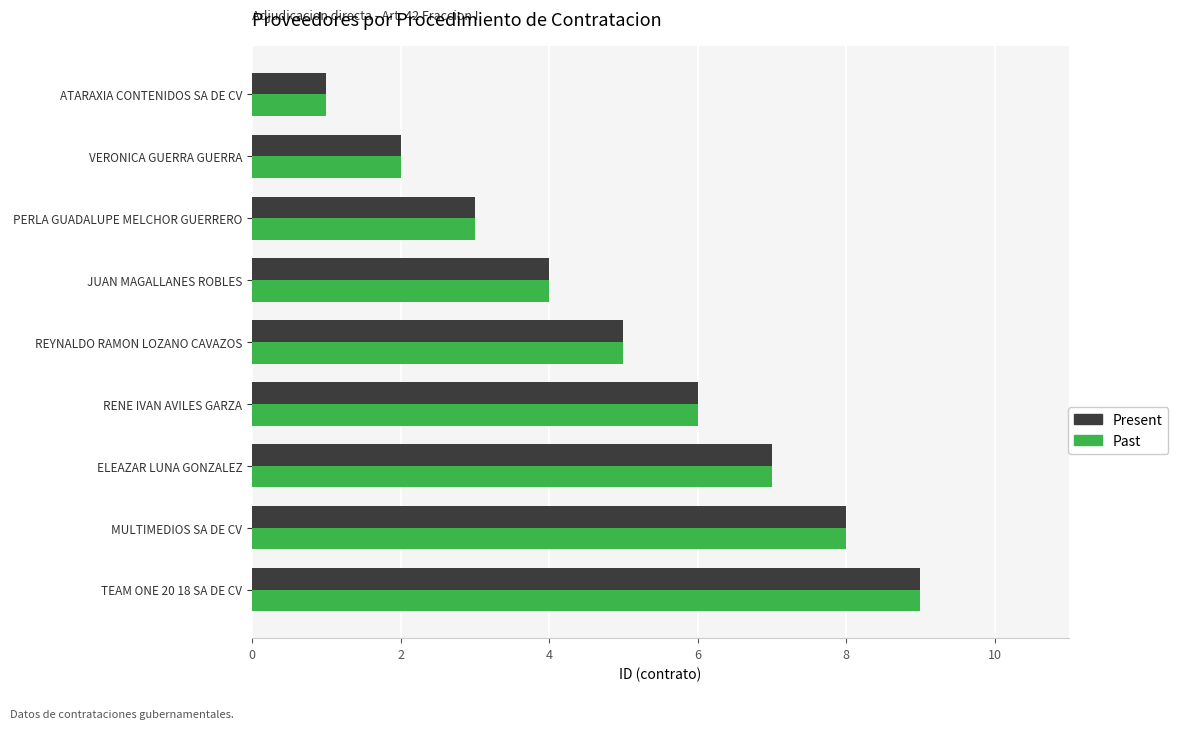

List the labels in order of Past value, smallest first.

ATARAXIA CONTENIDOS SA DE CV, VERONICA GUERRA GUERRA, PERLA GUADALUPE MELCHOR GUERRERO, JUAN MAGALLANES ROBLES, REYNALDO RAMON LOZANO CAVAZOS, RENE IVAN AVILES GARZA, ELEAZAR LUNA GONZALEZ, MULTIMEDIOS SA DE CV, TEAM ONE 20 18 SA DE CV